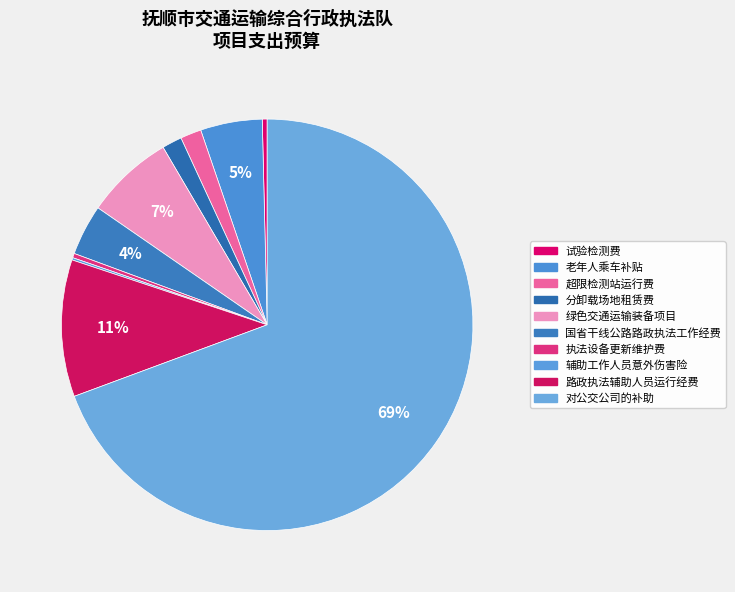

How many slices are in this pie chart?

10